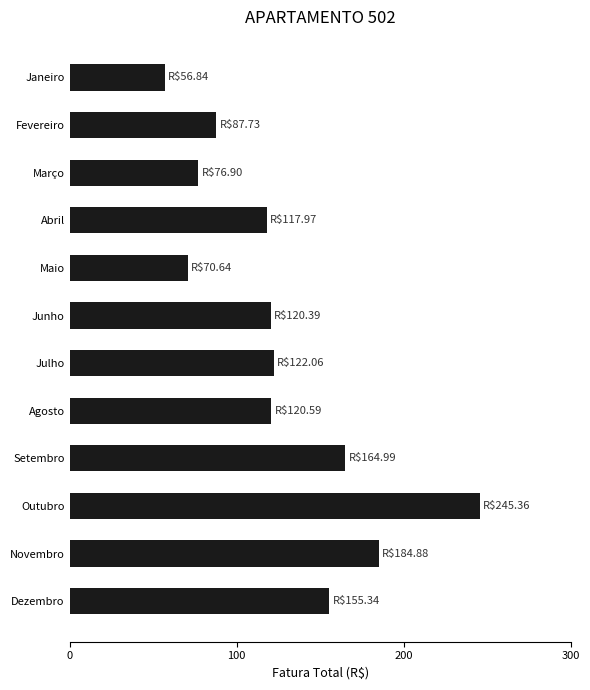

What is the label of the 10th bar from the top?

Outubro